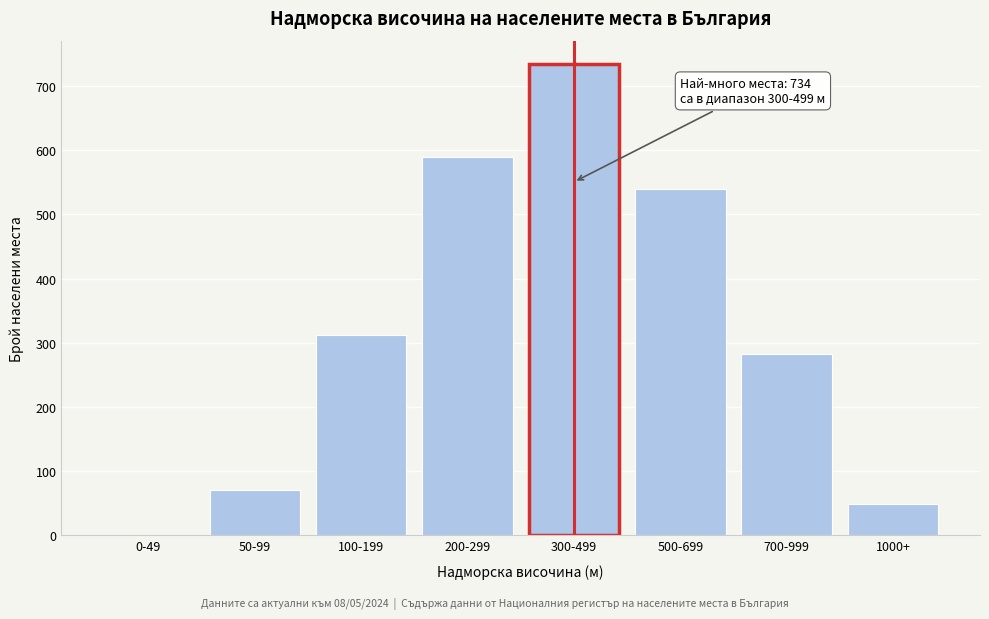

Reading left to right, list all the values displayed in this chart.

0-49=0	50-99=71	100-199=312	200-299=589	300-499=734	500-699=540	700-999=283	1000+=48